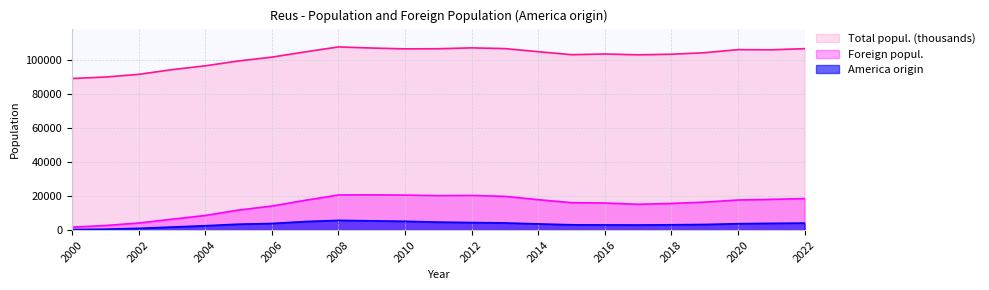

What is the total value across all series at 2019?

124106